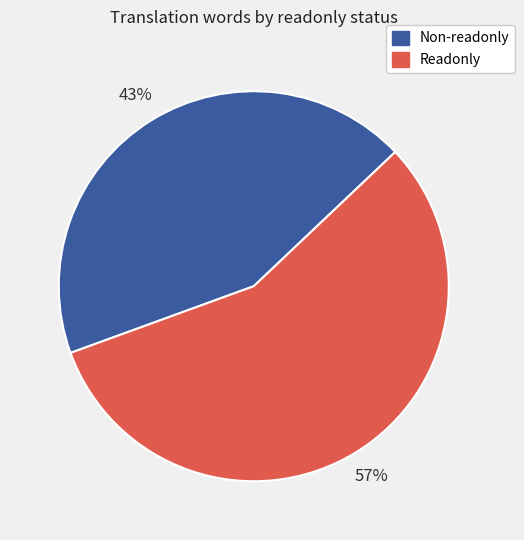

To the nearest percent, what is the average slice percentage?

50%